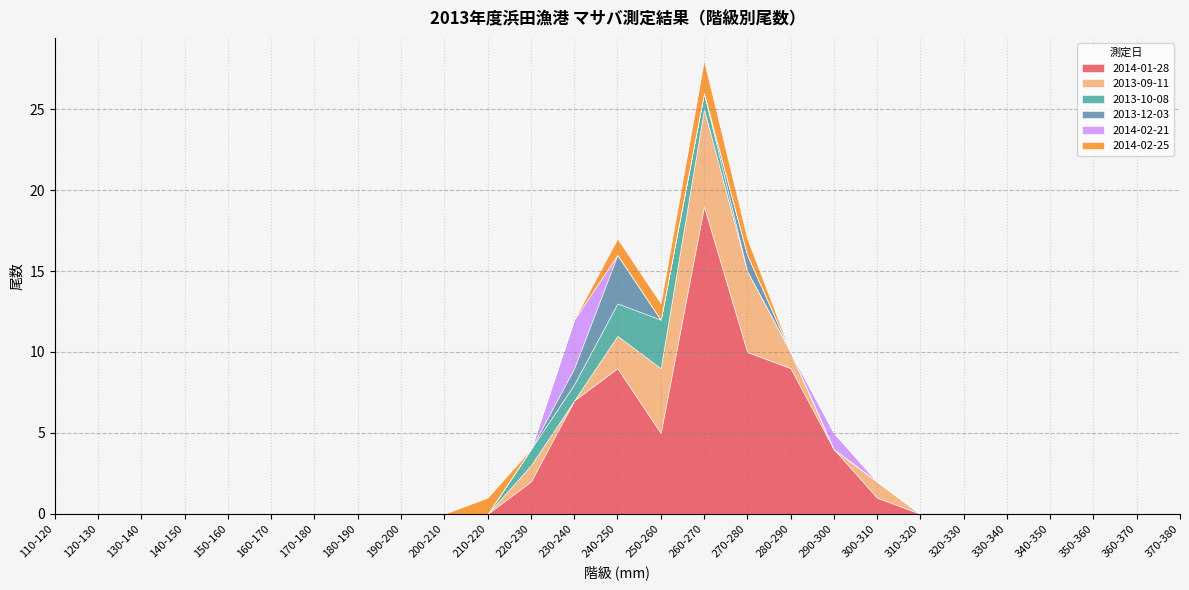

Reading right to left, extract all data points from this chart.

2014-01-28: 0	0	0	0	0	0	0	1	4	9	10	19	5	9	7	2	0	0	0	0	0	0	0	0	0	0	0
2013-09-11: 0	0	0	0	0	0	0	1	0	1	5	6	4	2	0	1	0	0	0	0	0	0	0	0	0	0	0
2013-10-08: 0	0	0	0	0	0	0	0	0	0	0	1	3	2	1	1	0	0	0	0	0	0	0	0	0	0	0
2013-12-03: 0	0	0	0	0	0	0	0	0	0	1	0	0	3	1	0	0	0	0	0	0	0	0	0	0	0	0
2014-02-21: 0	0	0	0	0	0	0	0	1	0	0	0	0	0	3	0	0	0	0	0	0	0	0	0	0	0	0
2014-02-25: 0	0	0	0	0	0	0	0	0	0	1	2	1	1	0	0	1	0	0	0	0	0	0	0	0	0	0